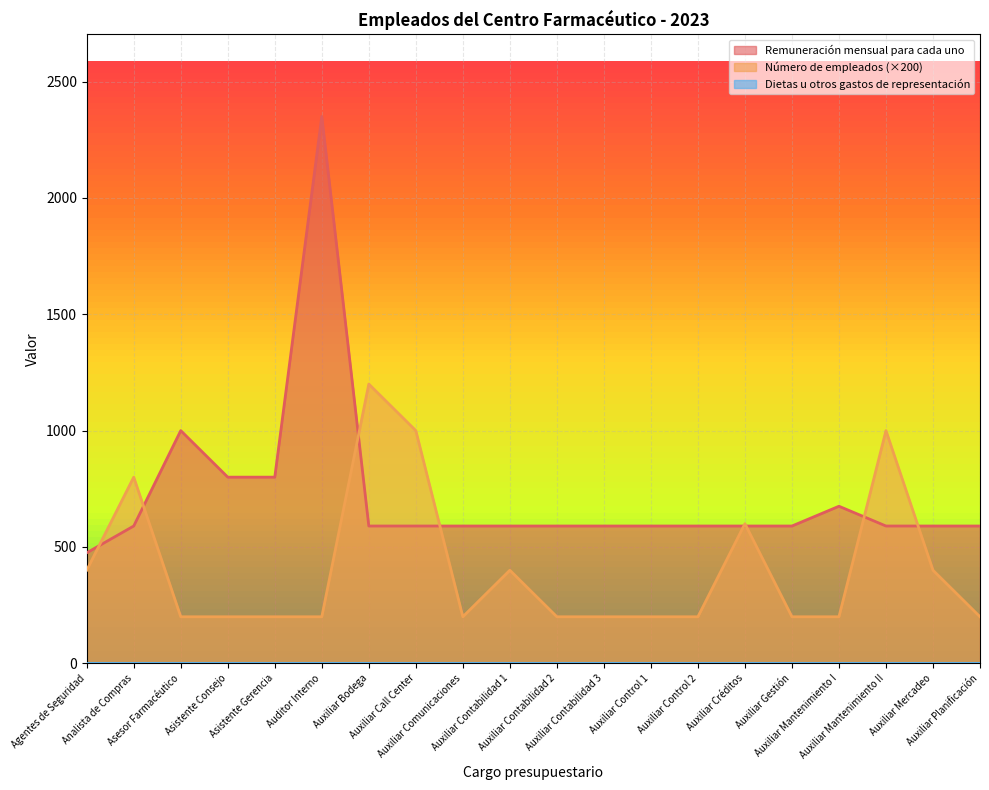

How many times do Número de empleados and Remuneración mensual para cada uno cross each other?

8